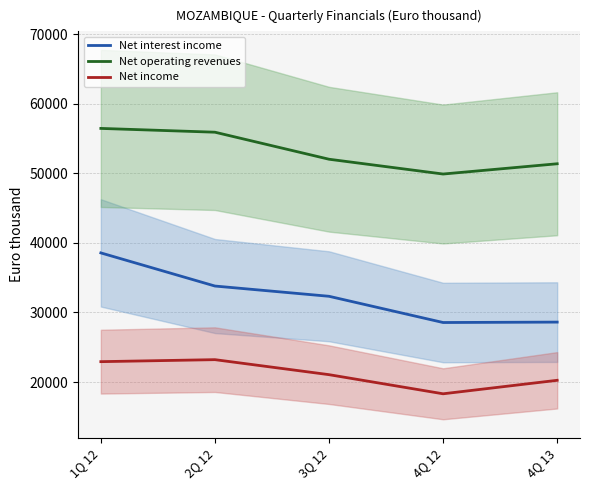

What is the label of the 5th point from the left?

4Q 13